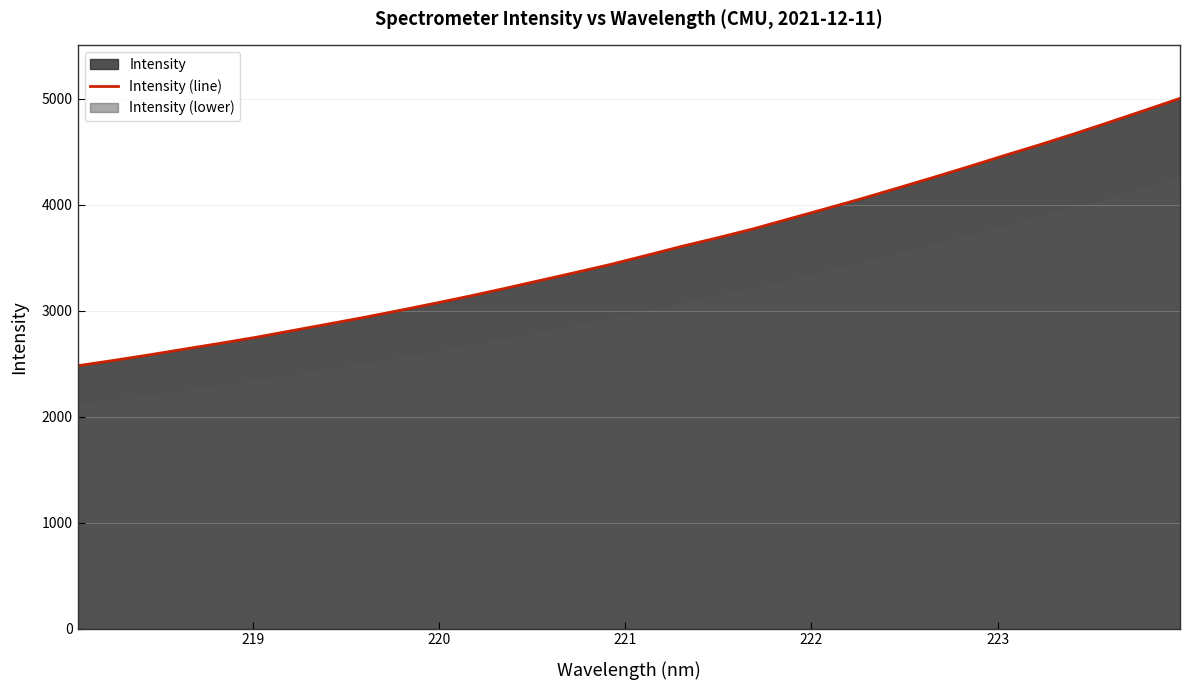

What is the minimum value for Intensity (line)?

2480.0